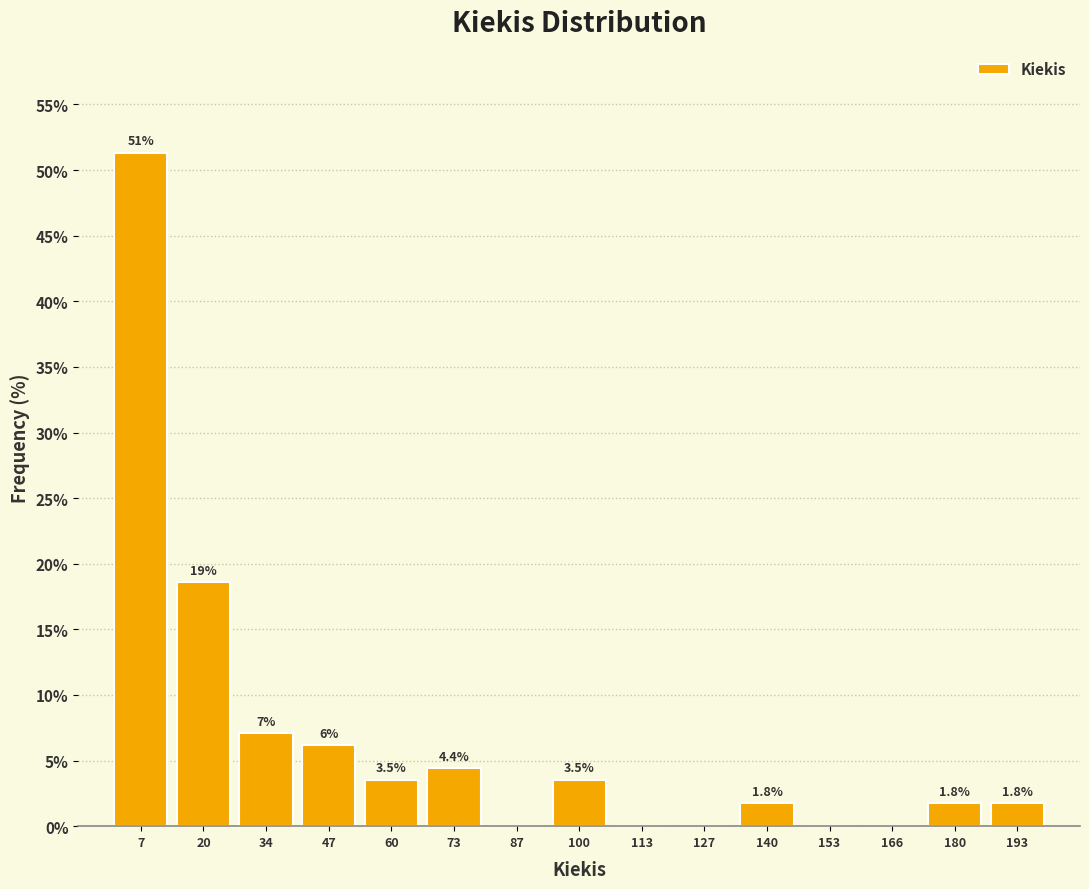

Which range on the x-axis has the tallest bar?

2 to 14